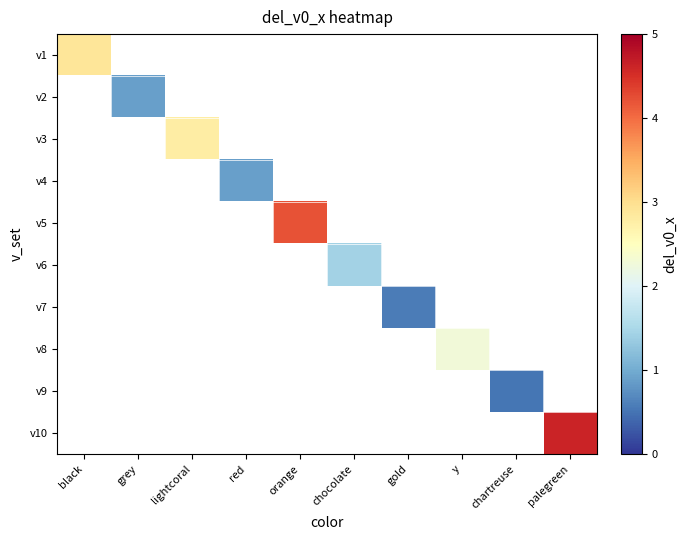

What is the smallest value displayed?

0.5